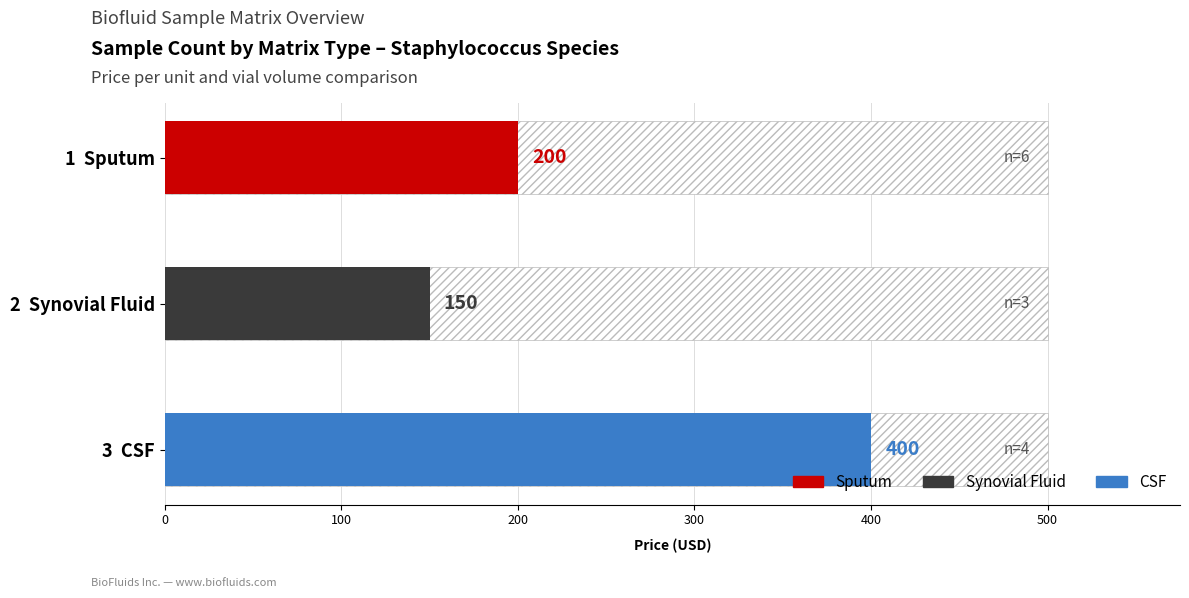

Is it true that Vial (ml) equals 0.3 at CSF?

False